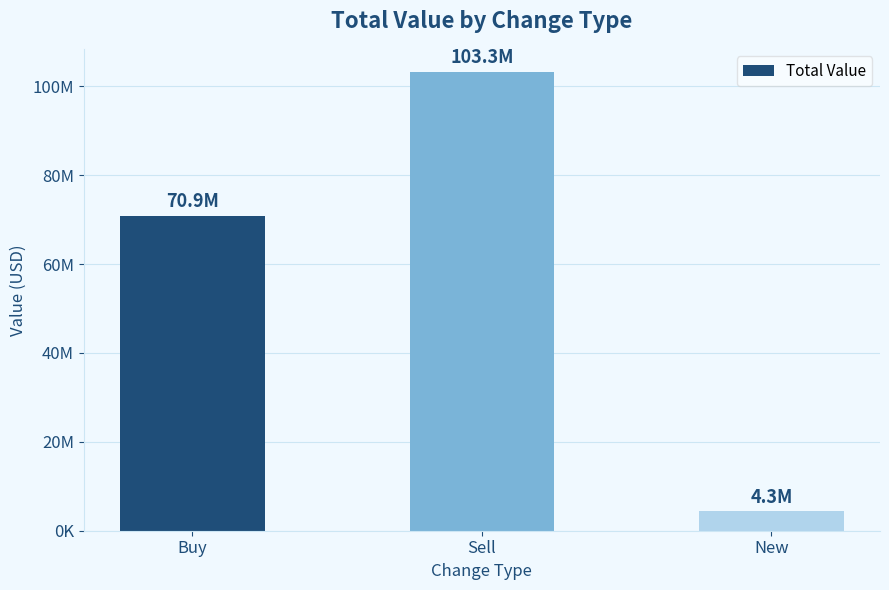

Where does the data first go above 70892000?

Sell